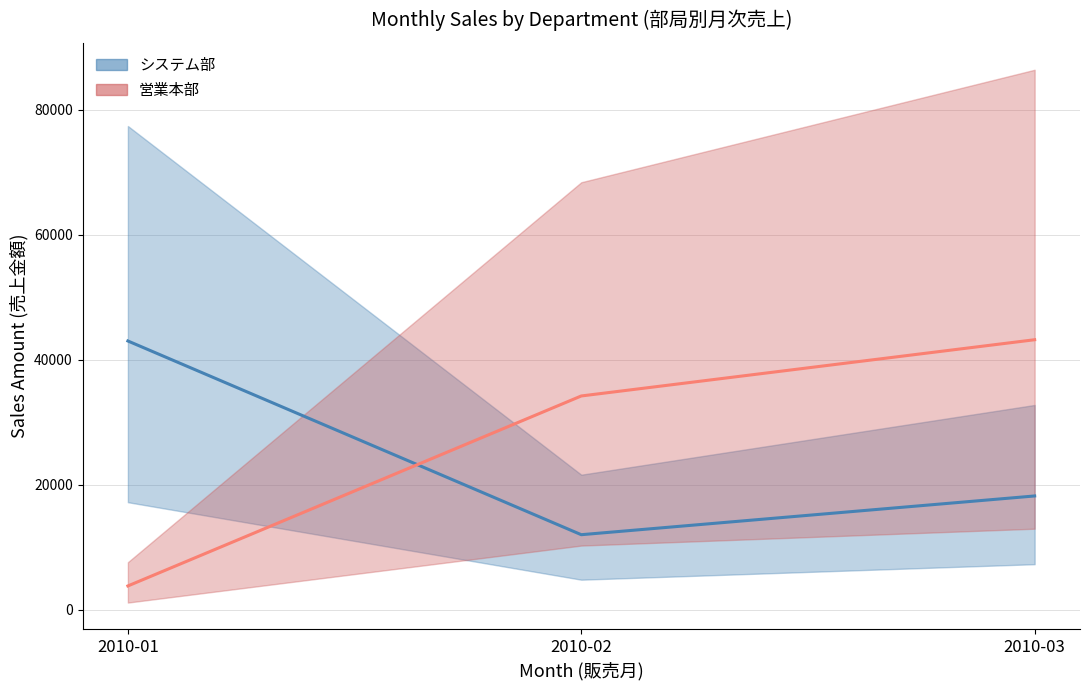

What is the value of the 営業本部 point at the 1st from the left?

3800